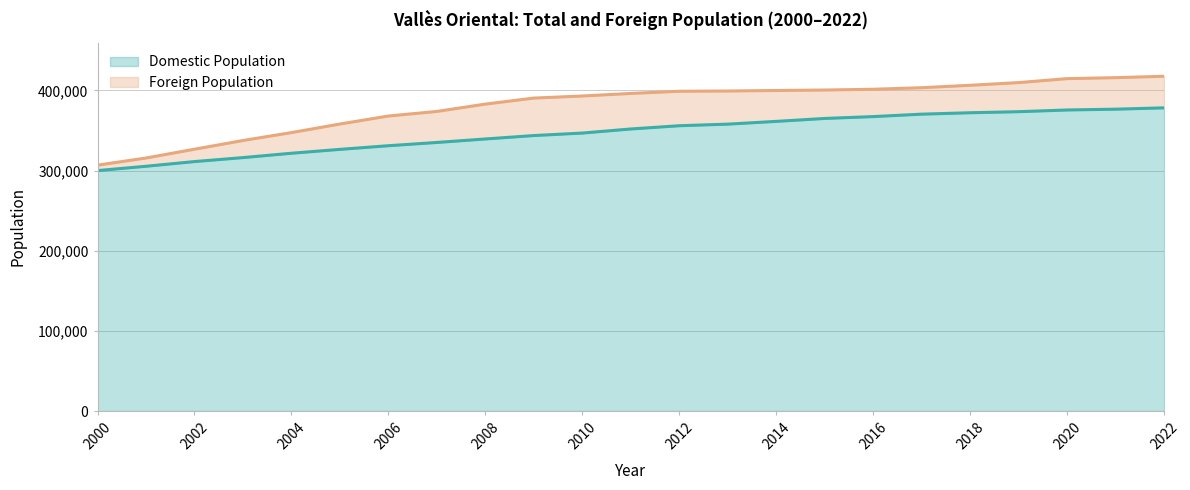

Is it true that the value at 2018 is 278875?

False